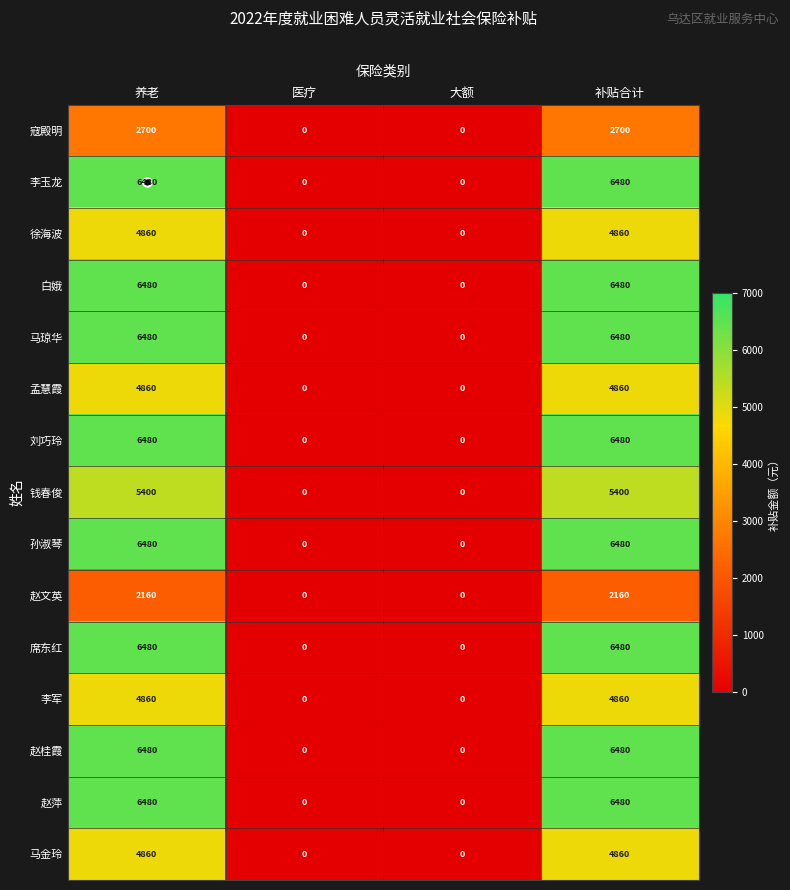

Count the 赵桂霞 values in the range 0 to 6480.

4